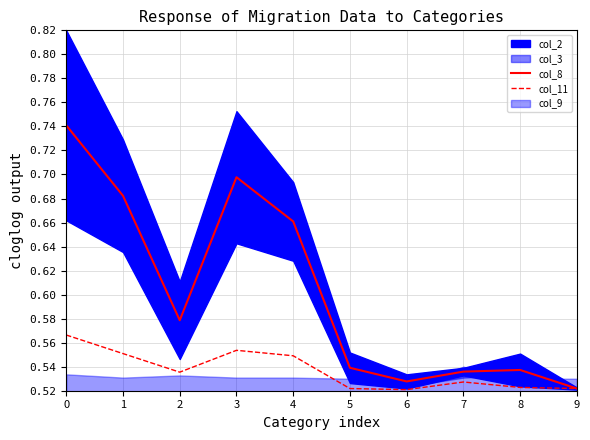

In col_11, how many points are lower than both neighbors (excluding endpoints)?

2